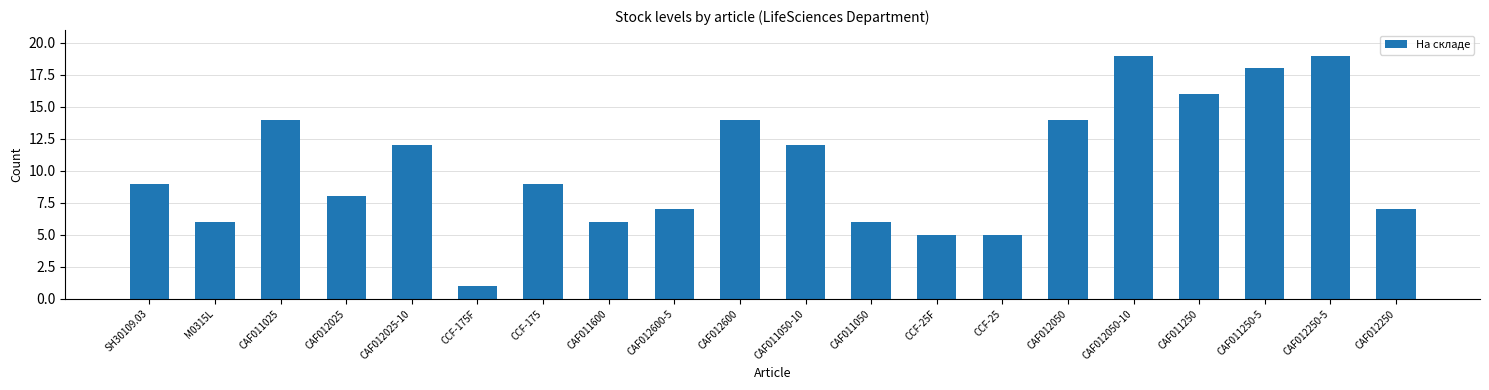

Which category has the lowest value across all series?

CCF-175F